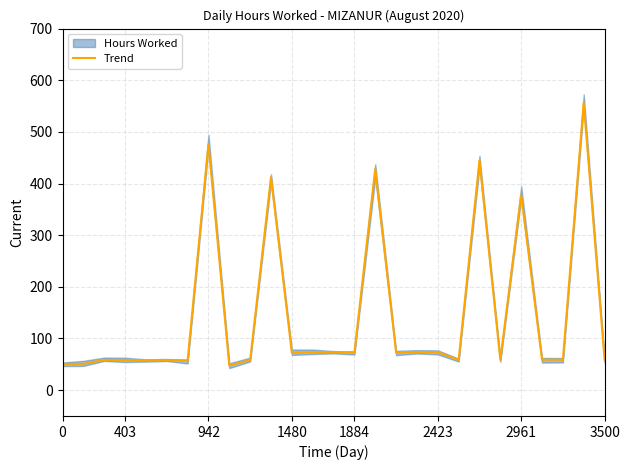

What is the difference between the maximum and minimum values?

508.3